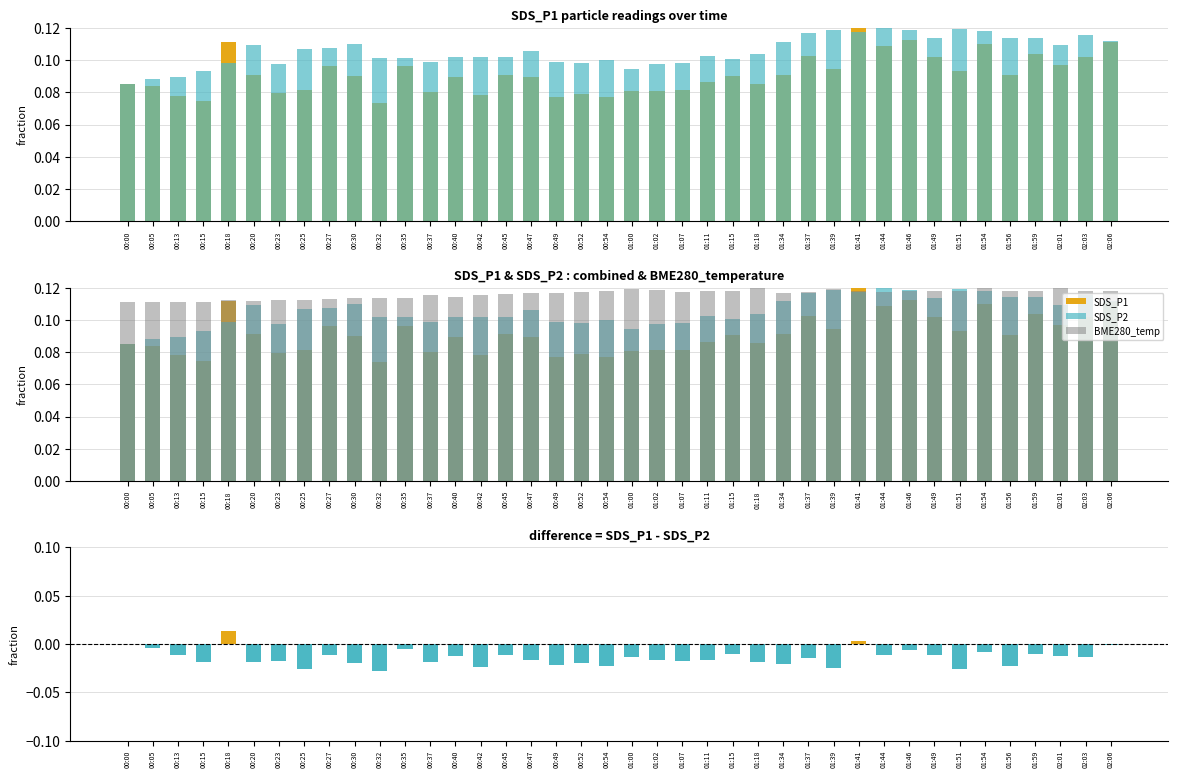

What is the maximum value shown in the chart?

0.1